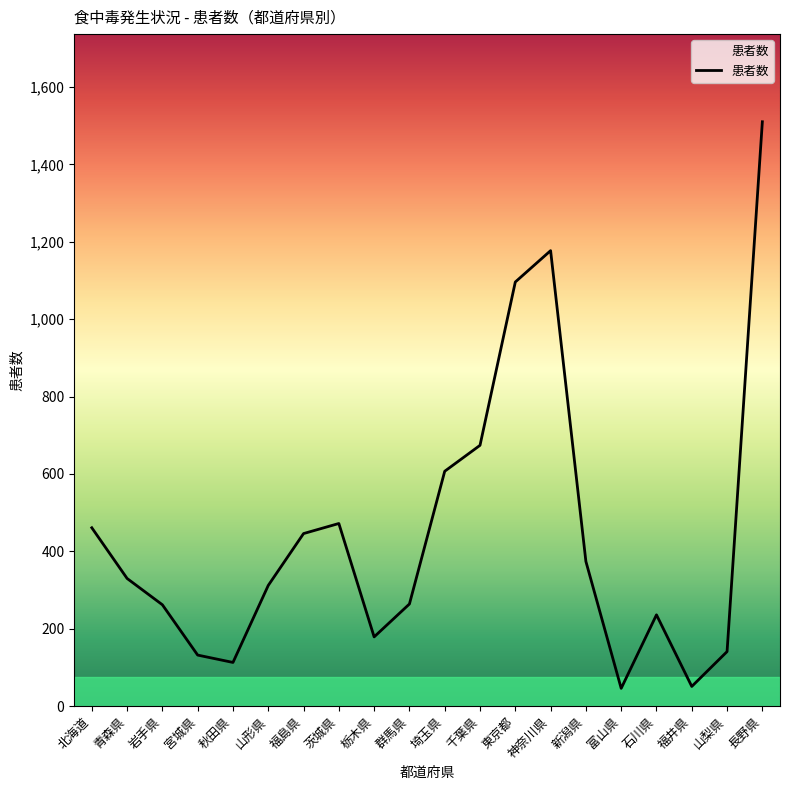

At which label does the data first exceed 330?

北海道